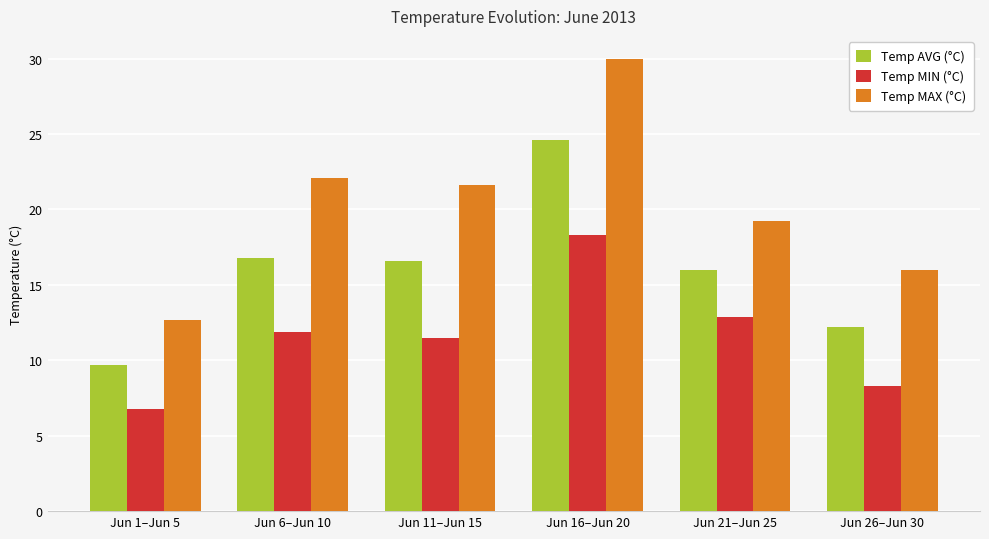

Is the value of Temp MIN (°C) at Jun 26–Jun 30 greater than the value of Temp AVG (°C) at Jun 11–Jun 15?

No